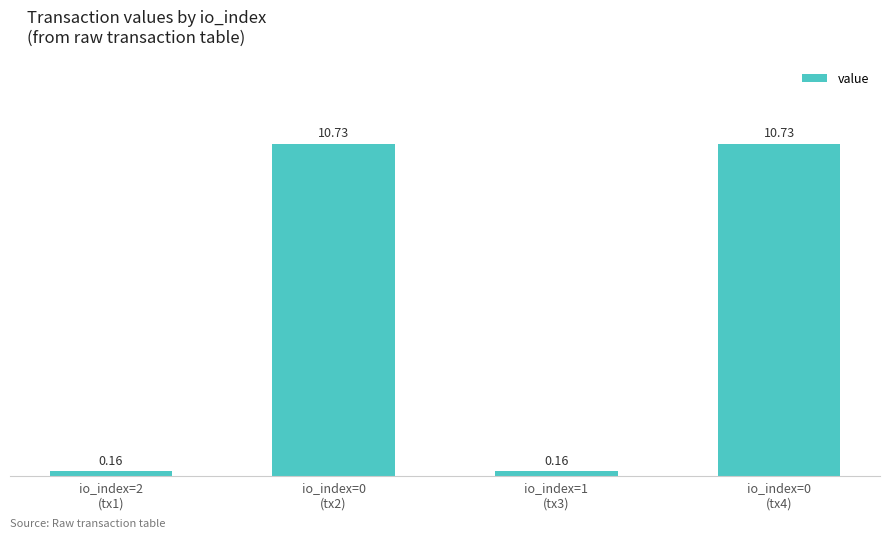

Between io_index=1
(tx3) and io_index=0
(tx4), which is larger?

io_index=0
(tx4)